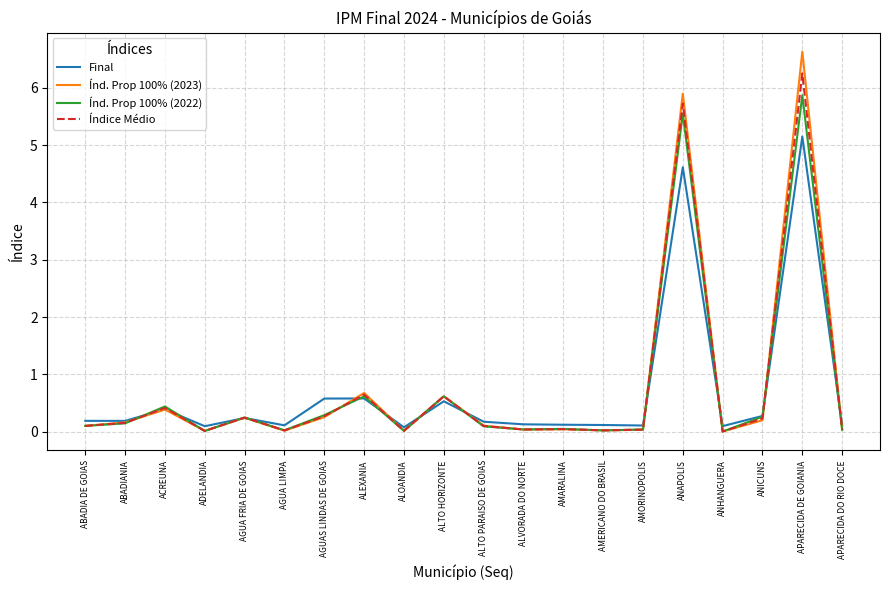

What is the greatest value displayed?

6.6